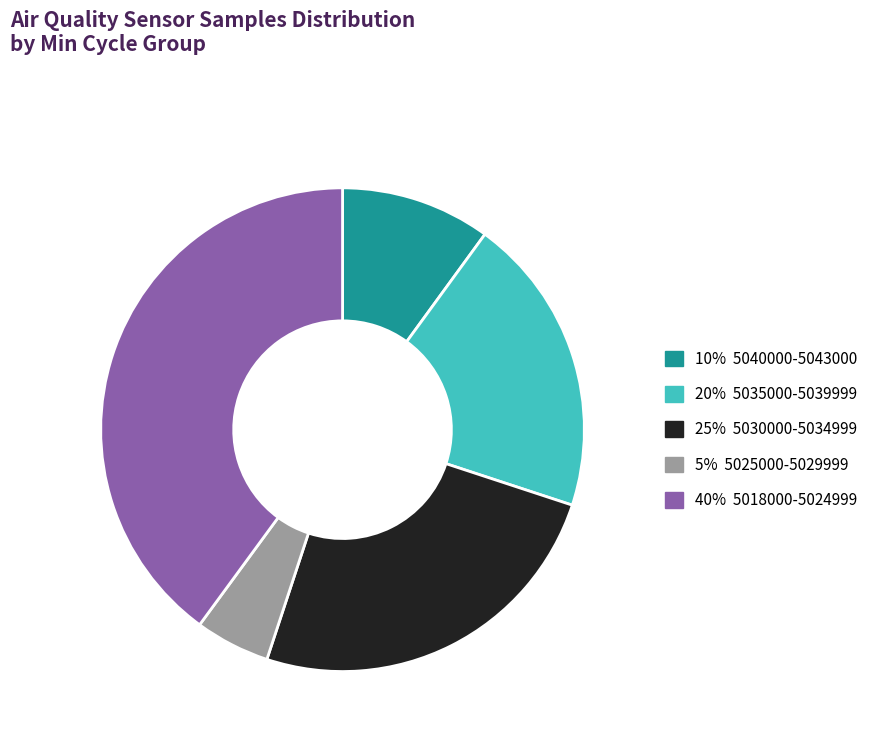

Is there any slice that represents more than half of the pie?

No